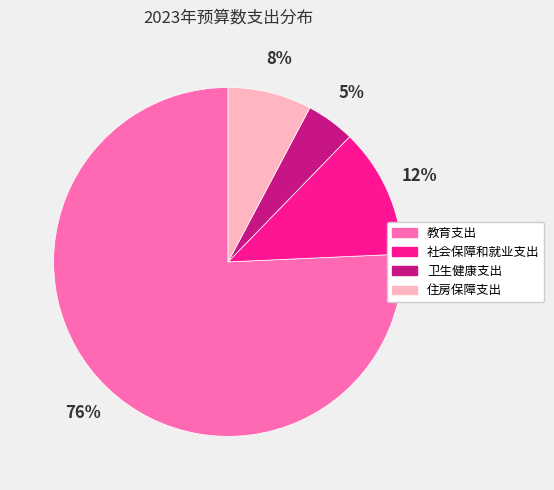

Which slice is the largest?

教育支出